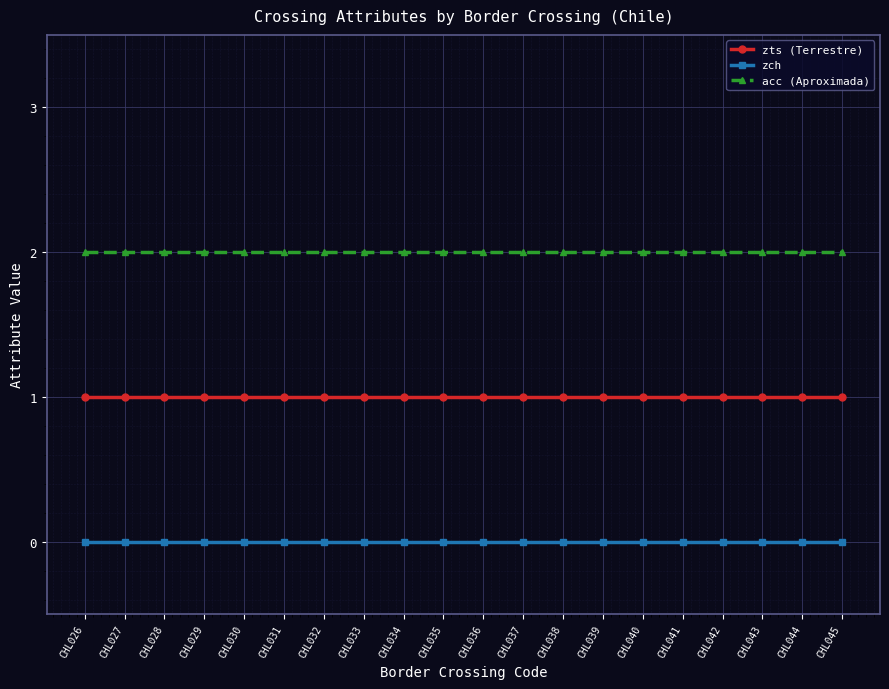

At CHL026, list the series in order from largest to smallest.

acc (Aproximada), zts (Terrestre), zch